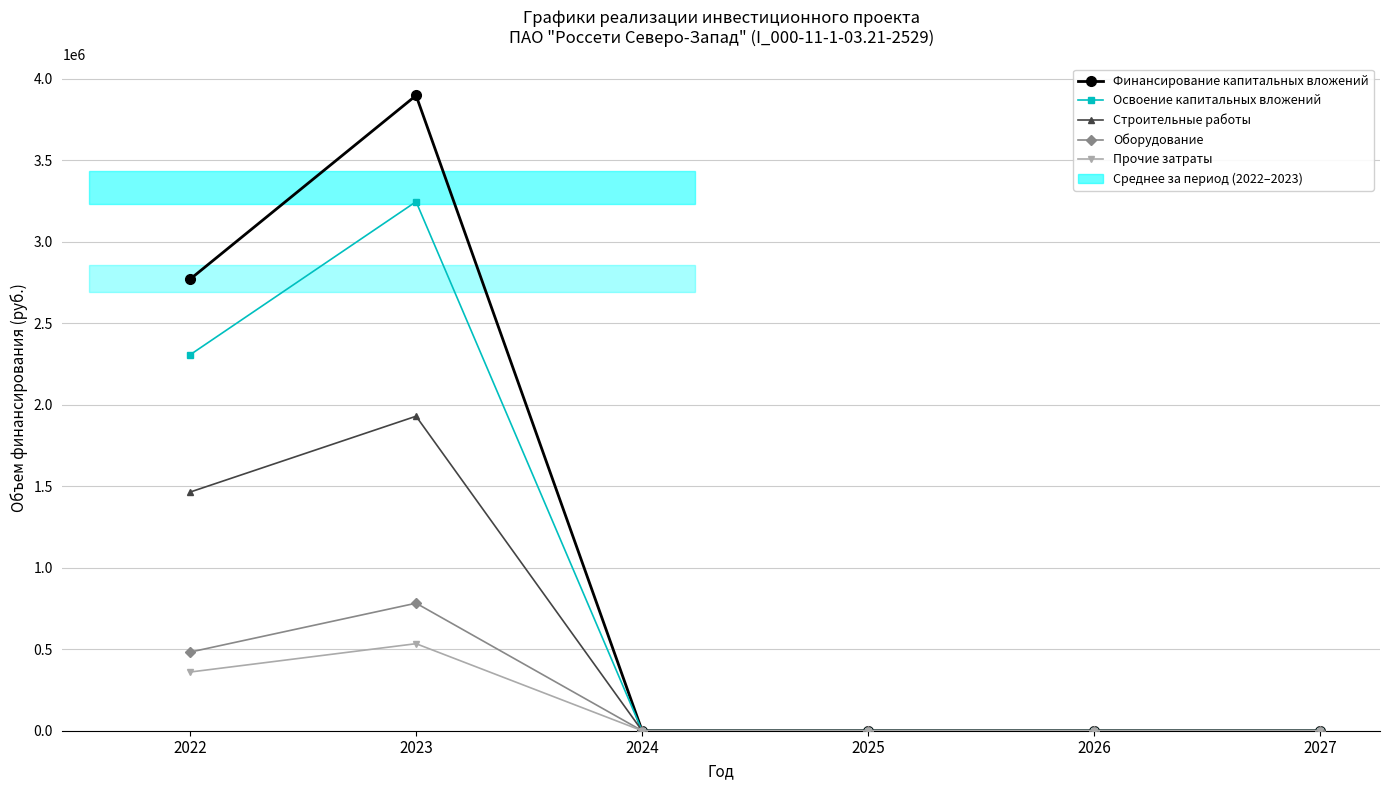

True or false: Освоение капитальных вложений and Финансирование капитальных вложений cross at least once.

False